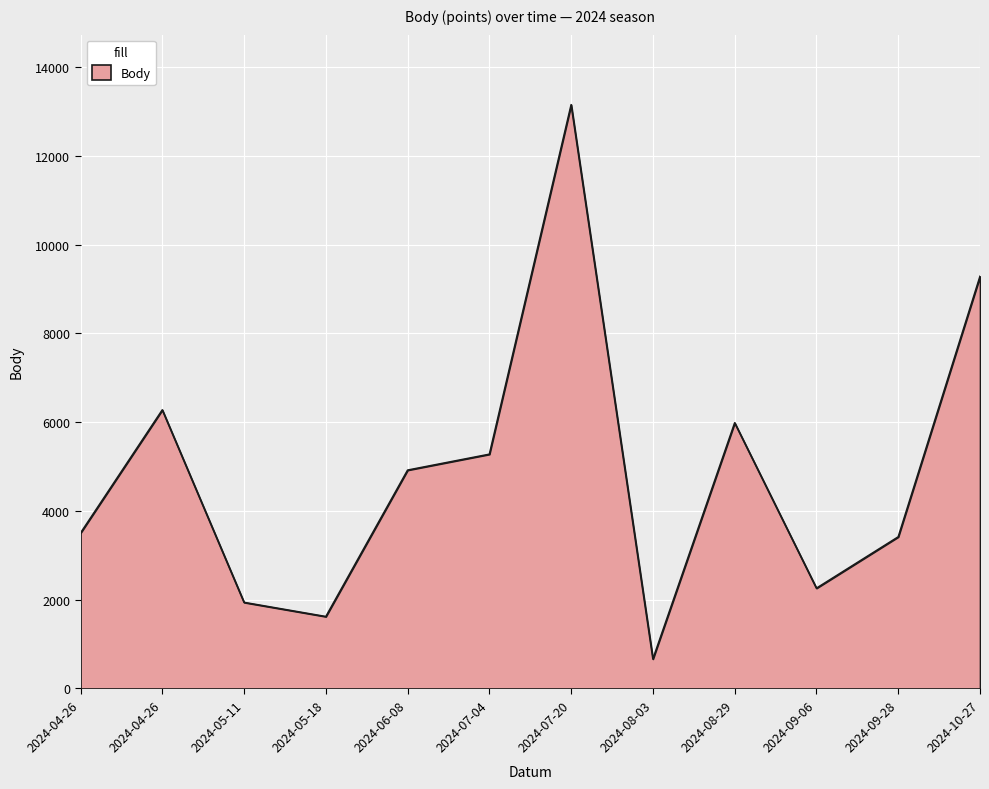

How many lines are shown in the chart?

1